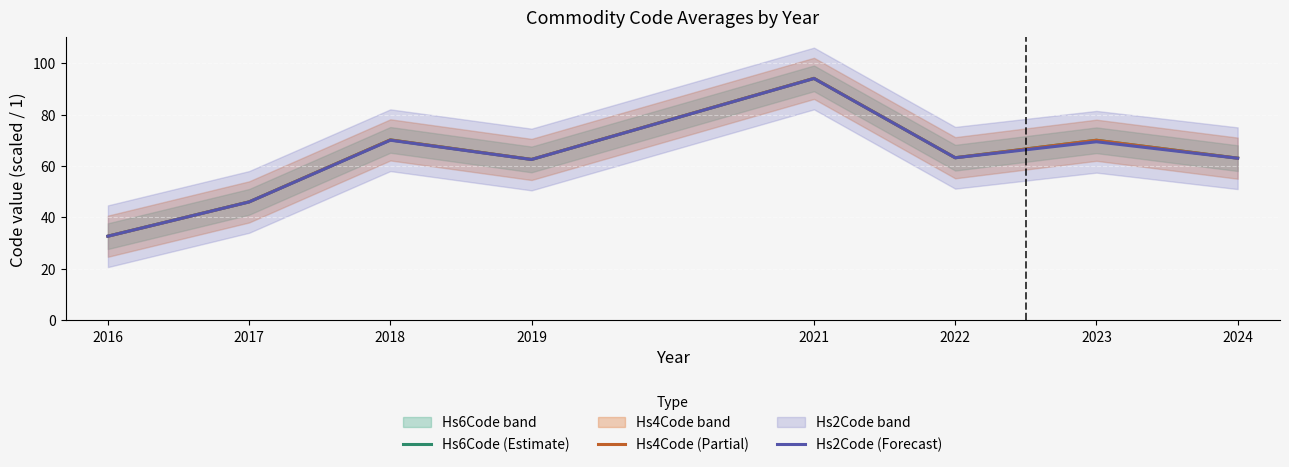

How many lines are shown in the chart?

3